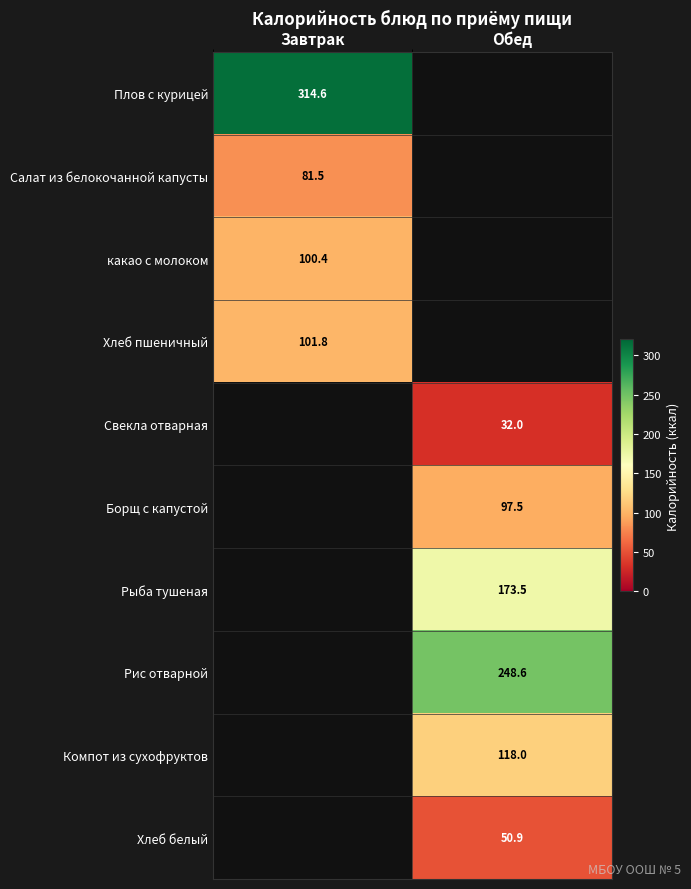

True or false: Хлеб белый has a value of 71.6 at Обед.

False